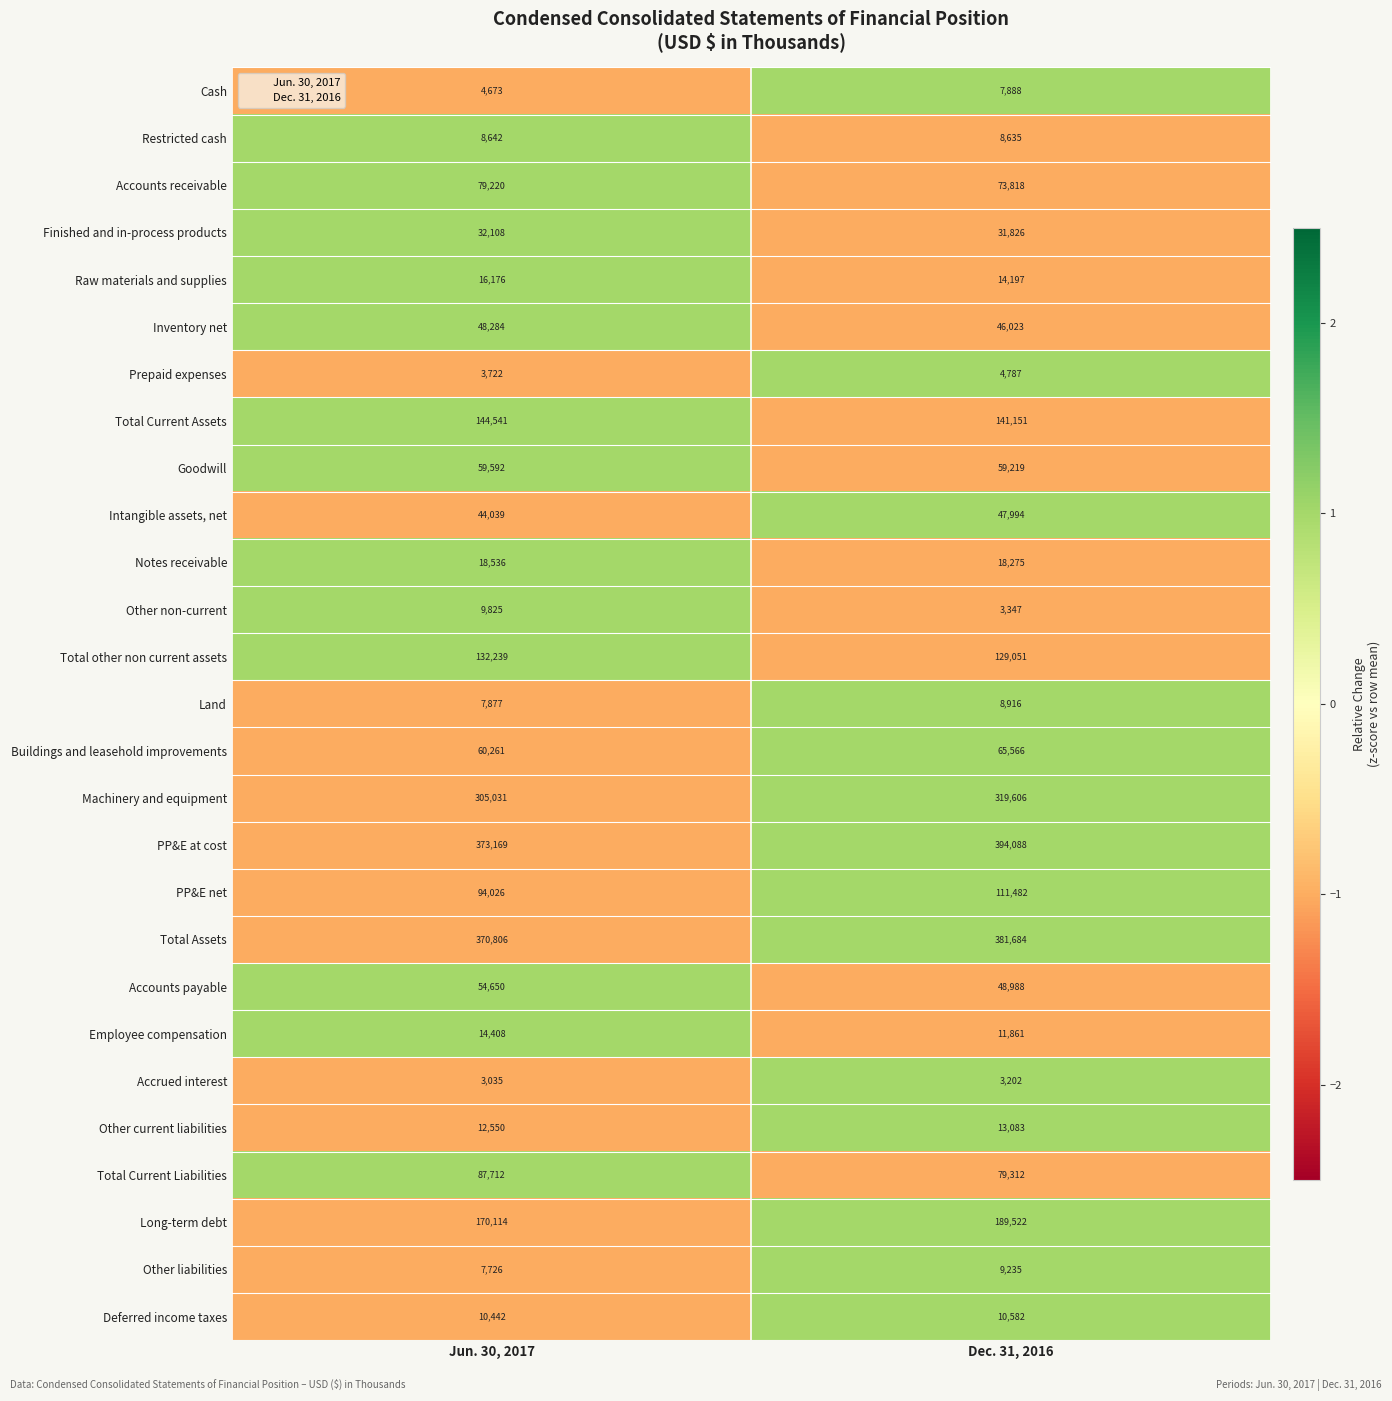

Which series has the widest spread of values?

PP&E at cost